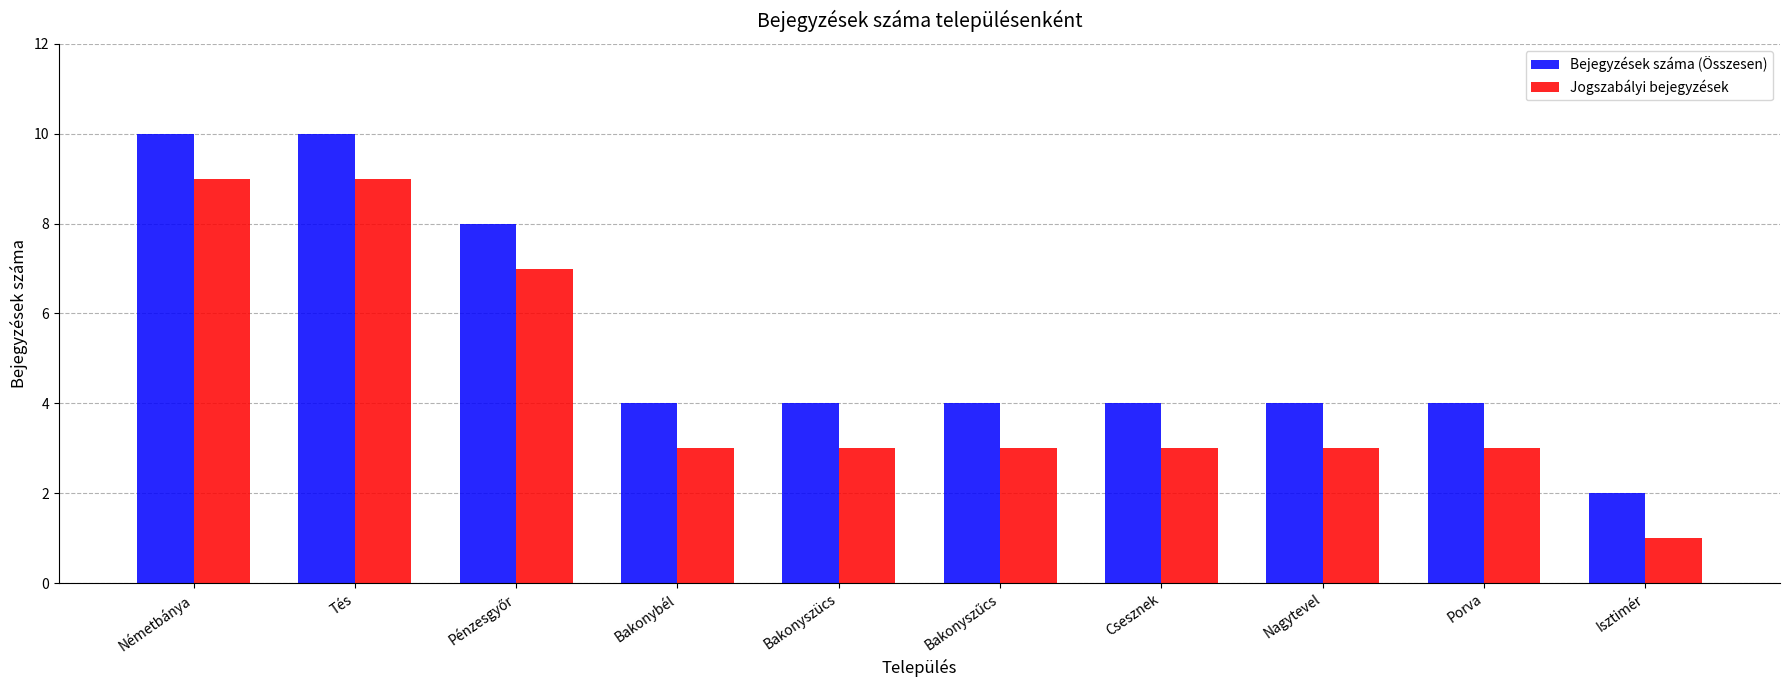

Reading right to left, list all the values displayed in this chart.

Bejegyzések száma (Összesen): 2	4	4	4	4	4	4	8	10	10
Jogszabályi bejegyzések: 1	3	3	3	3	3	3	7	9	9